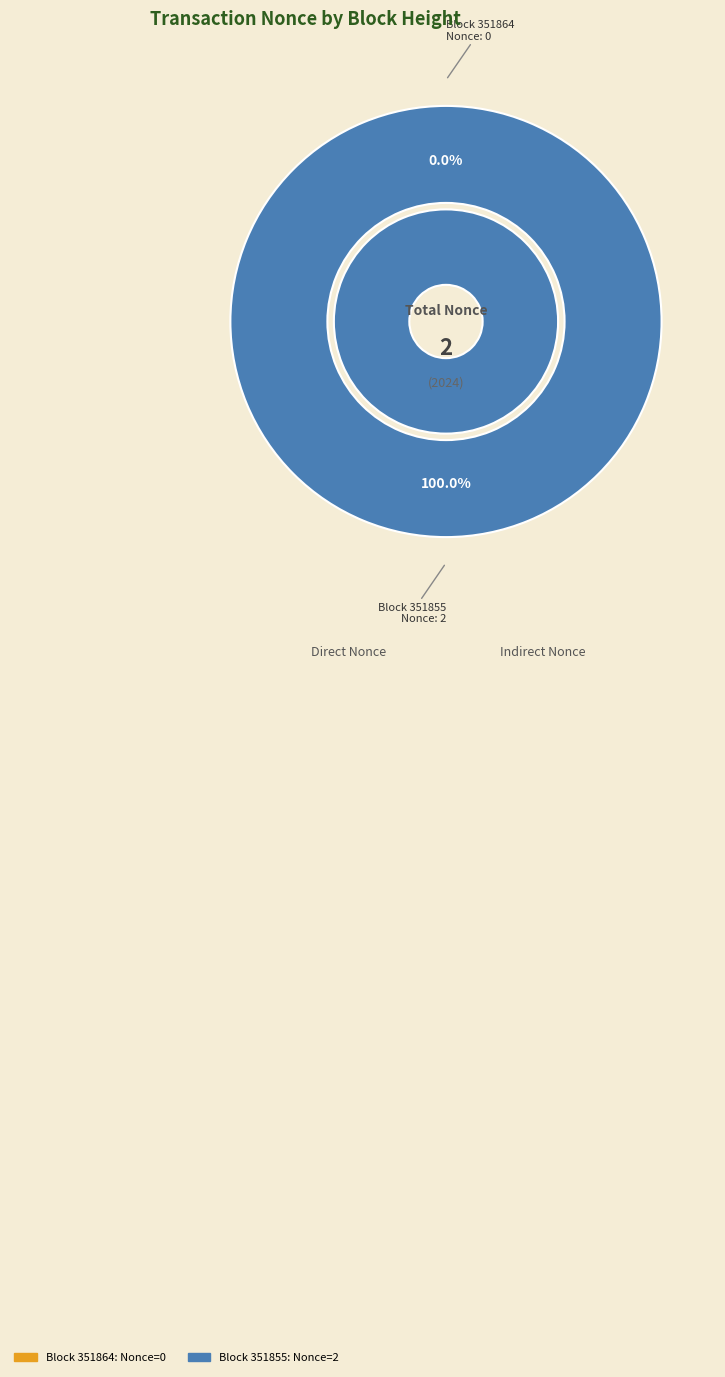

Count the number of slices in the pie.

2